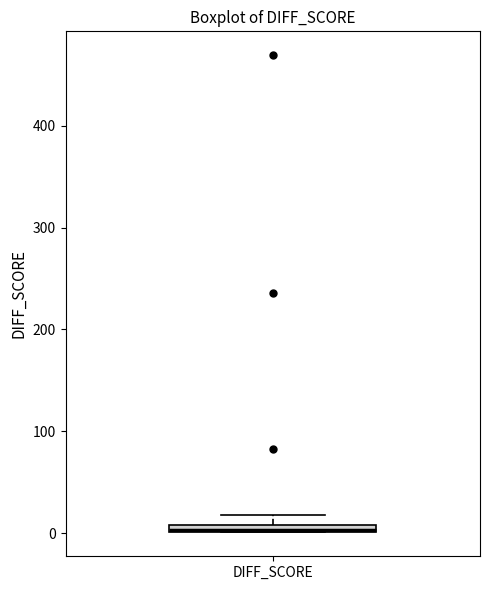

Where is the upper edge of the box for DIFF_SCORE on the y-axis? The values are not printed on the chart, so give them approximately, as read against the axis.

10